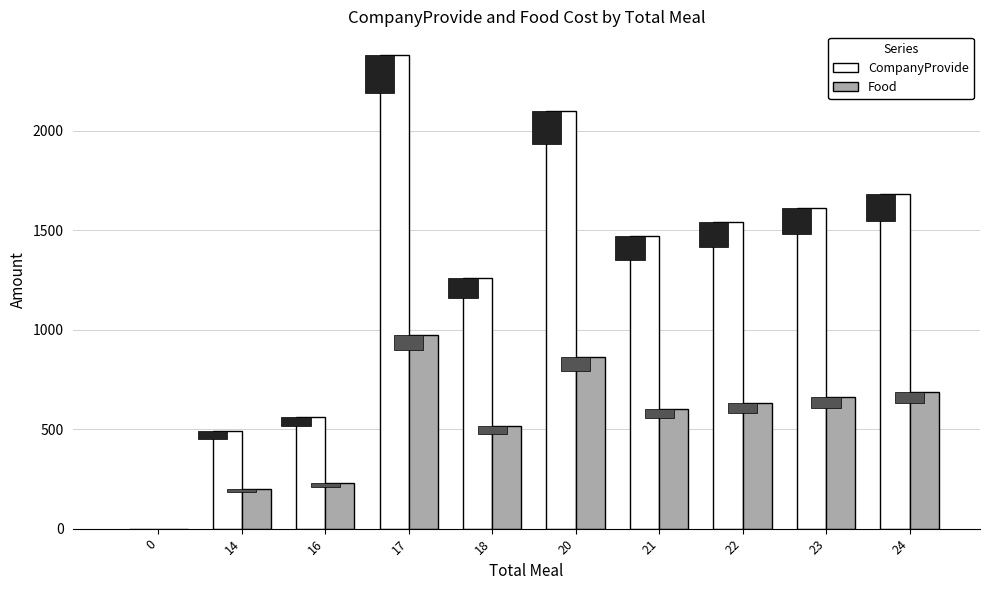

Is it true that Food equals 295.3 at 20?

False